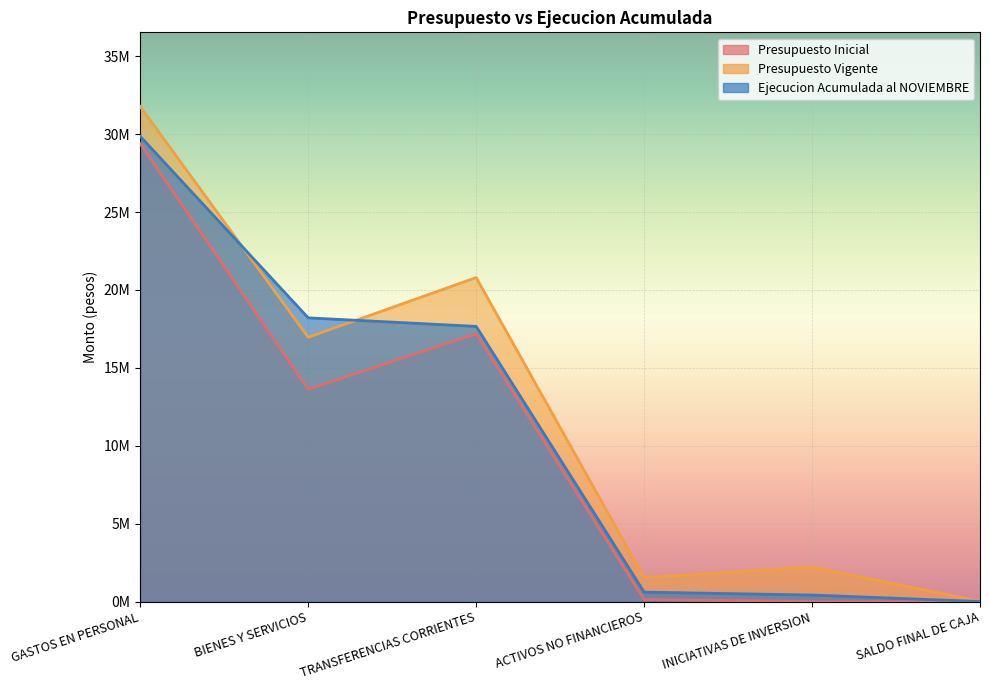

What is the difference between the maximum and minimum values in the Ejecucion Acumulada al NOVIEMBRE series?

29860107